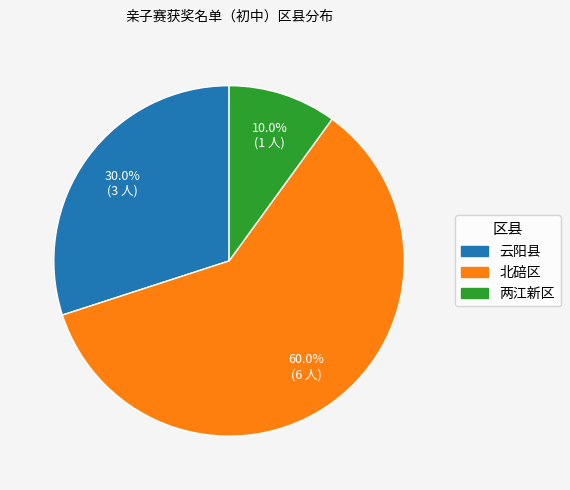

What percentage is the 两江新区 slice, to the nearest percent?

10%